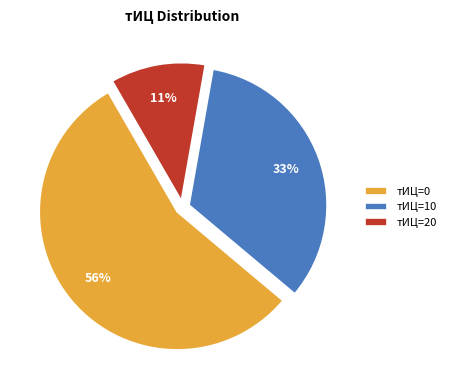

Which has a higher value, тИЦ=10 or тИЦ=20?

тИЦ=10